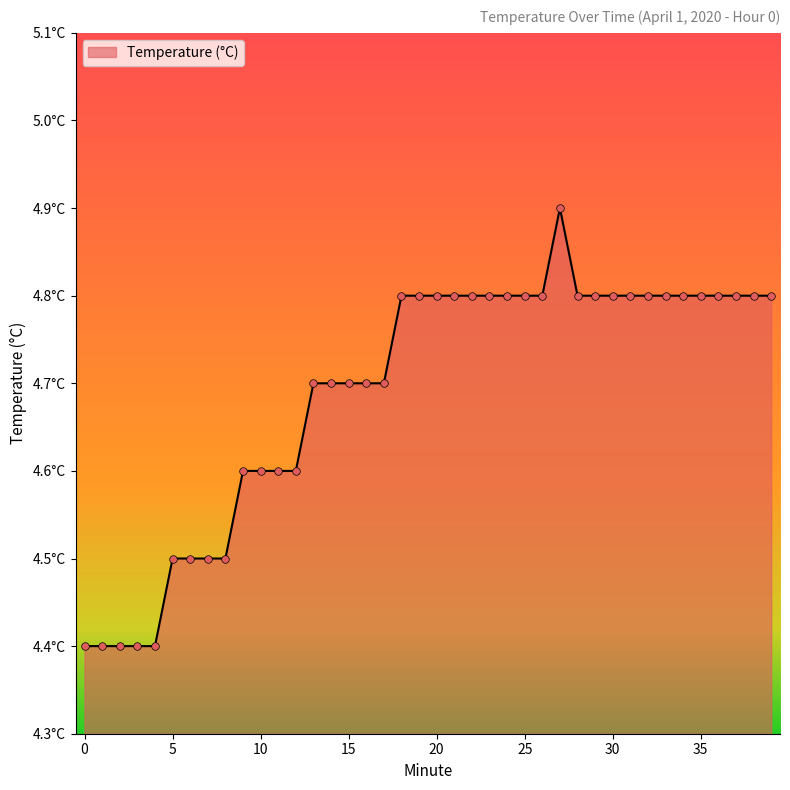

Does the chart have visible grid lines?

No